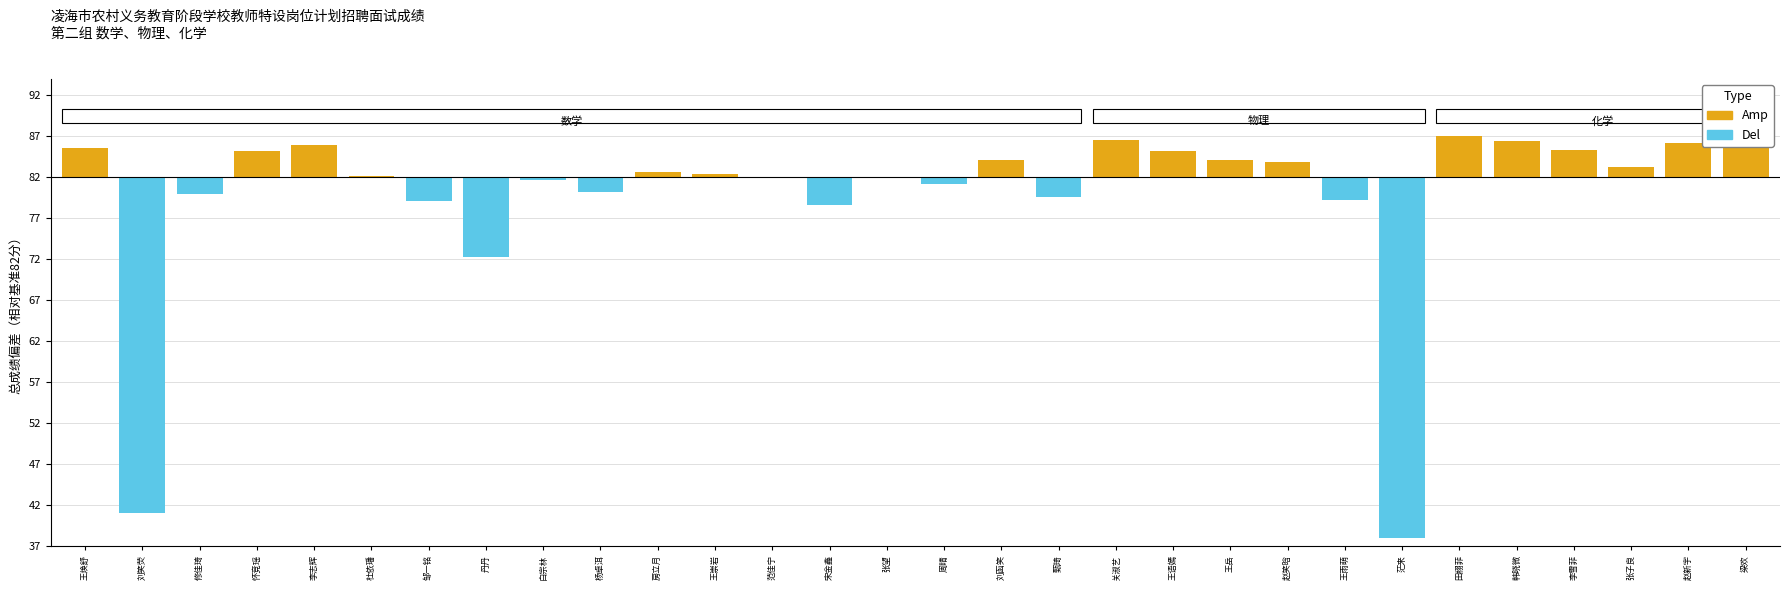

What is the value of the Amp bar at the 25th from the left?

5.1